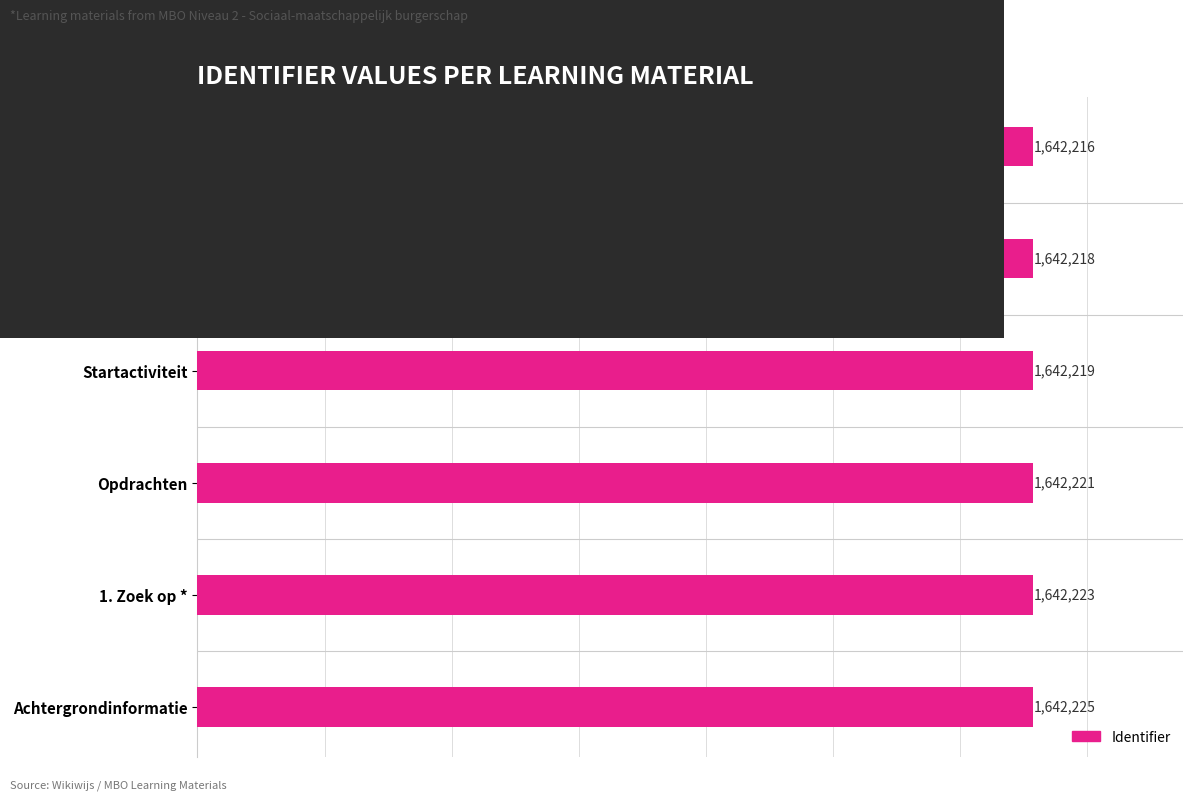

What is the label of the 2nd bar from the top?

Wat is een conflict?